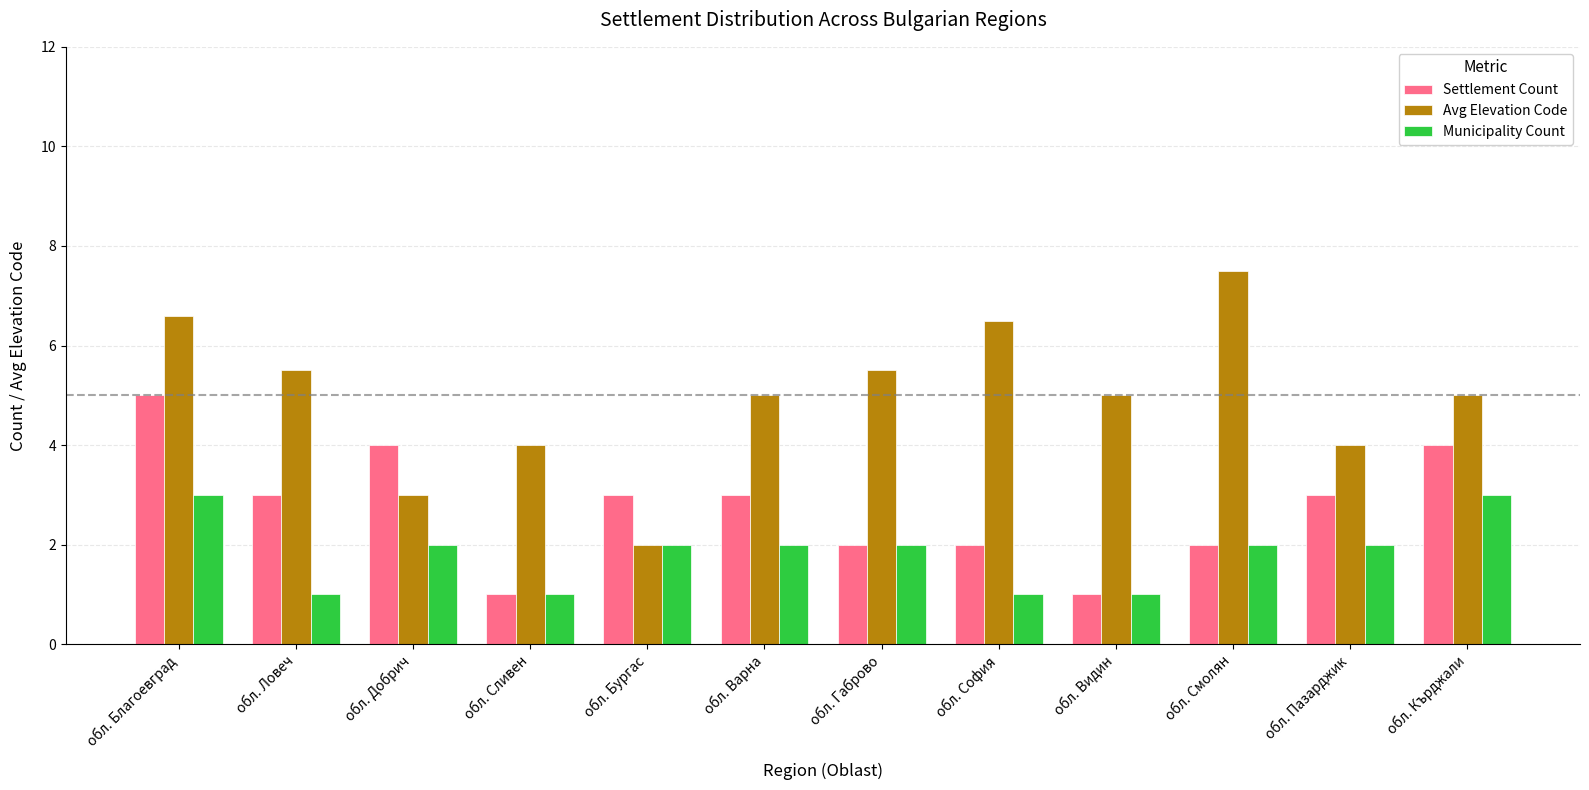

What is the minimum value shown in the chart?

1.0